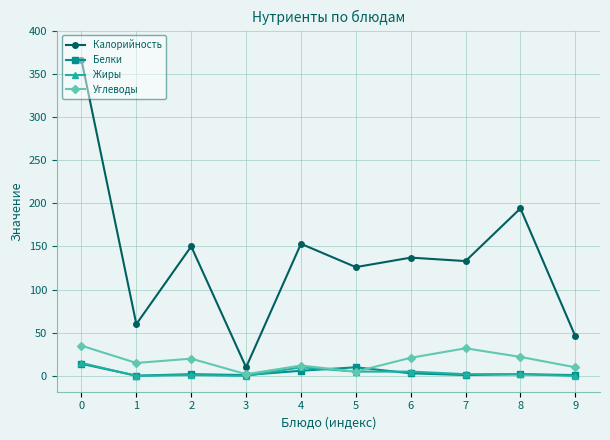

Does the chart display data point markers on the line(s)?

Yes